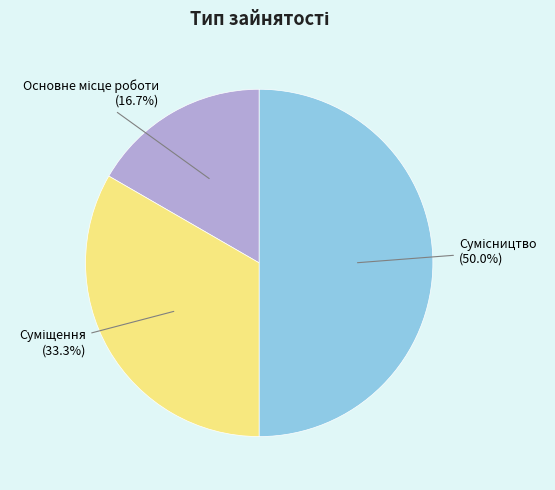

How many slices are in this pie chart?

3